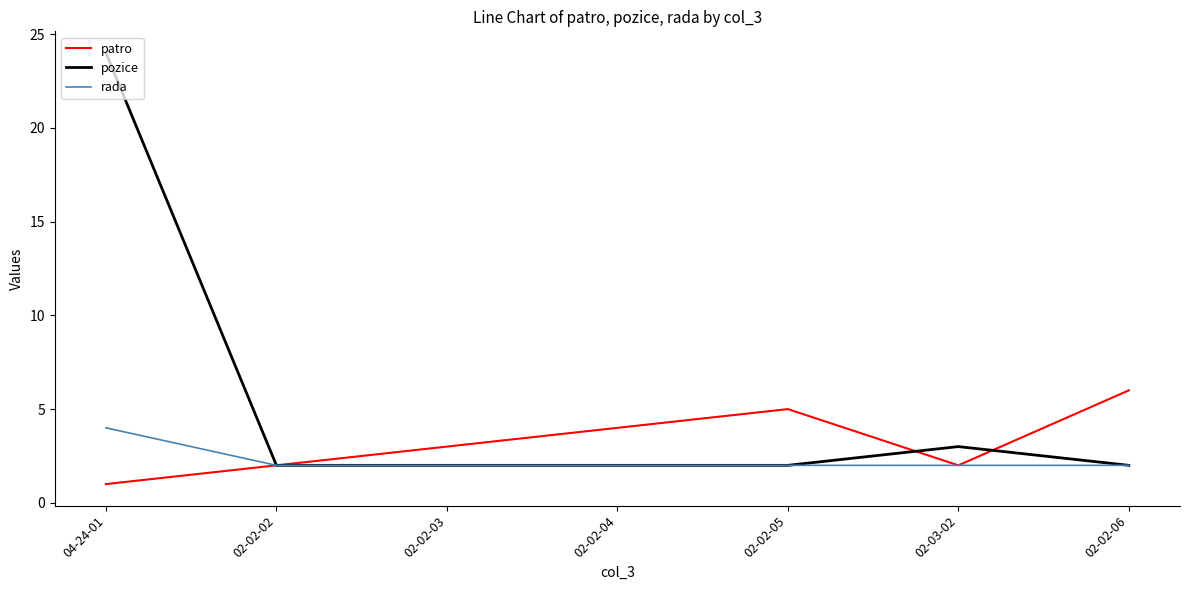

What is the average value of the rada series?

2